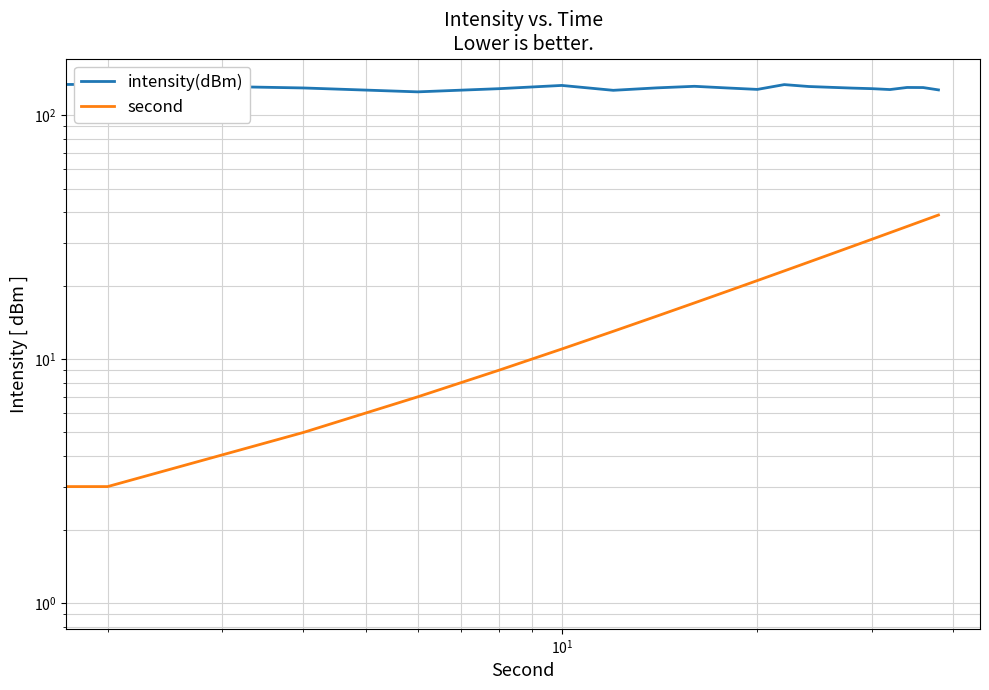

True or false: second and intensity(dBm) cross at least once.

False